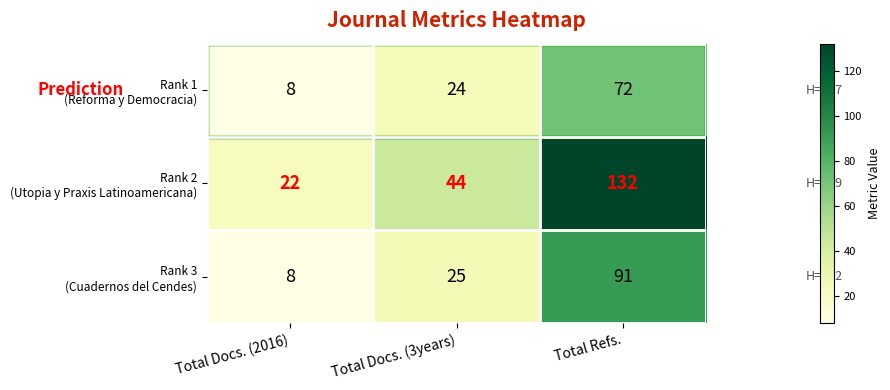

What is the greatest value displayed?

132